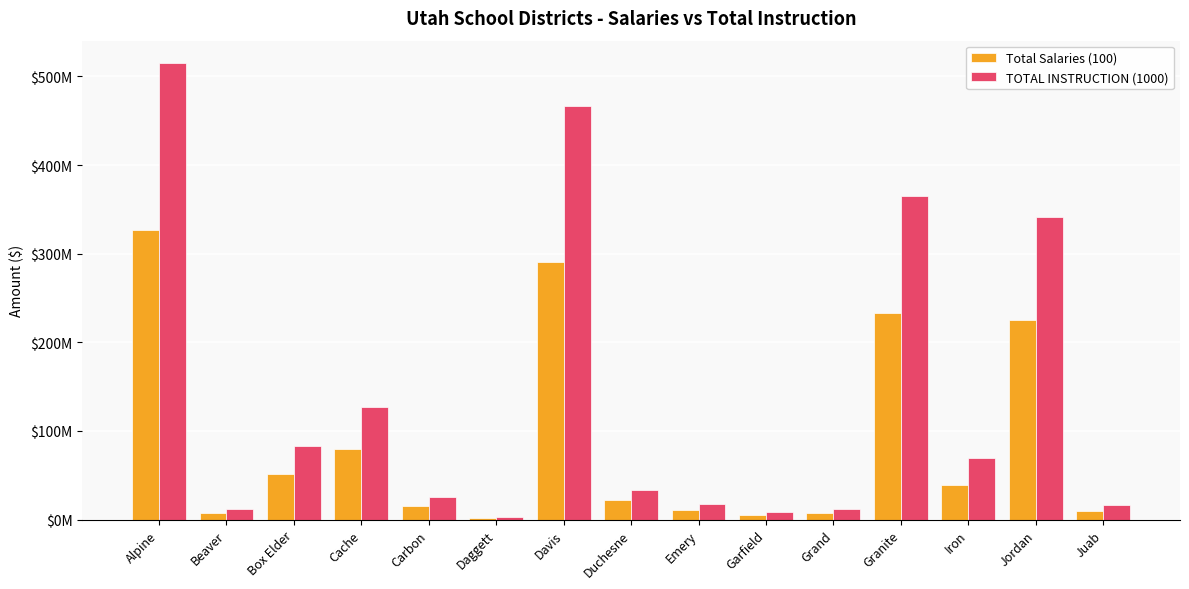

True or false: Total Salaries (100) has a value of 8052063 at Garfield.

False